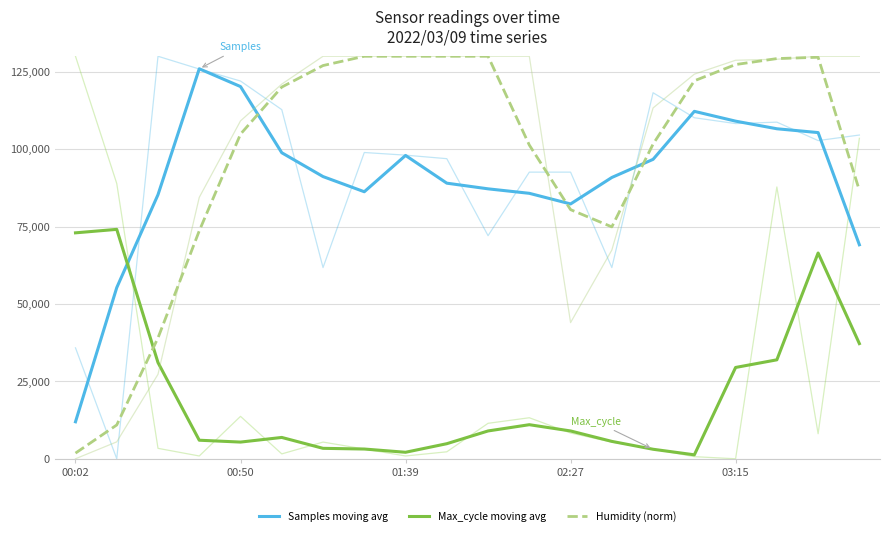

List the series in order of their peak value, lowest first.

Max_cycle moving avg, Samples moving avg, Humidity (norm)